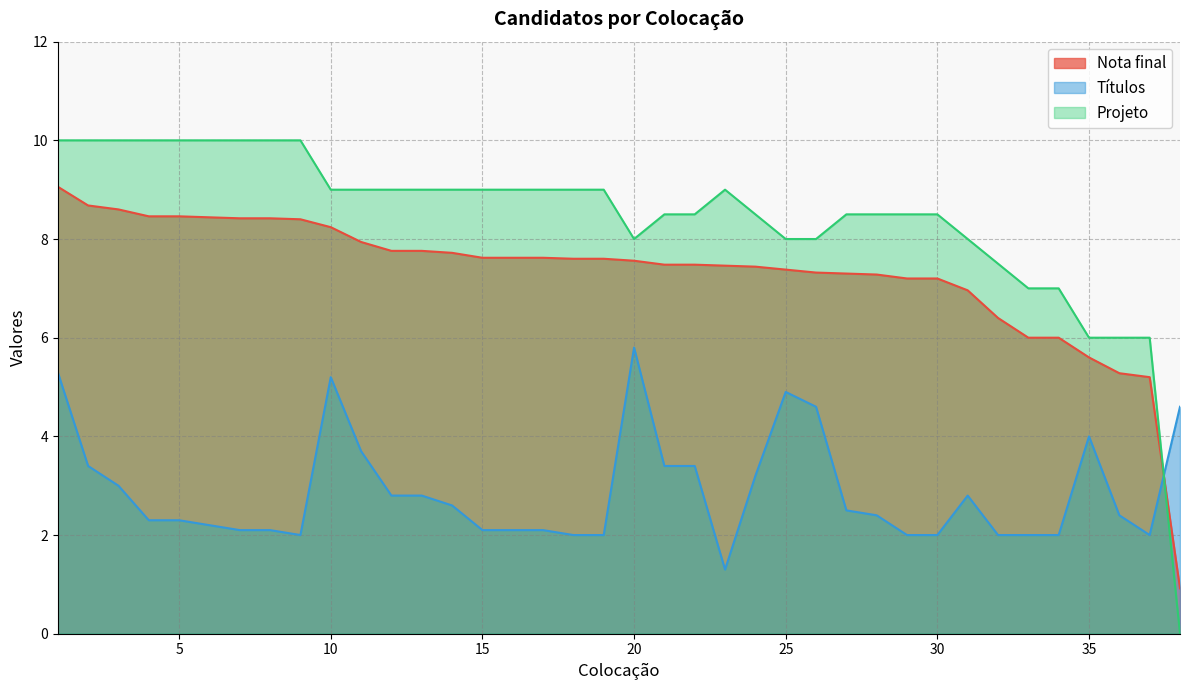

What are all the series names shown in the legend?

Nota final, Títulos, Projeto